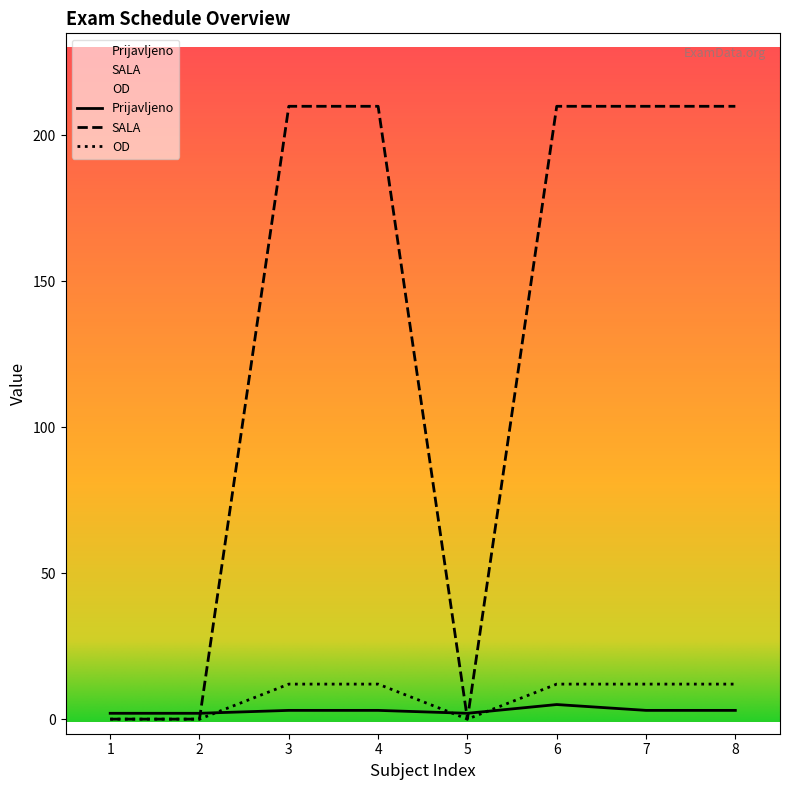

Which series has the largest total across all categories?

SALA